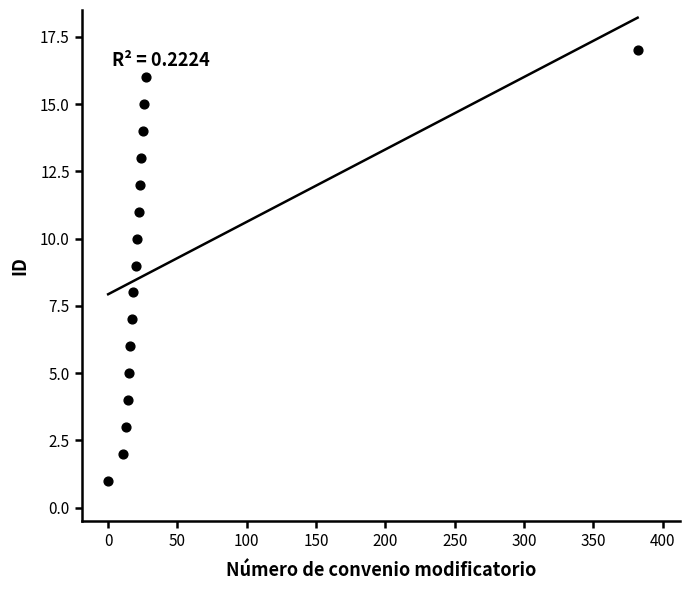

What is the range of X values (max minus min)?

382